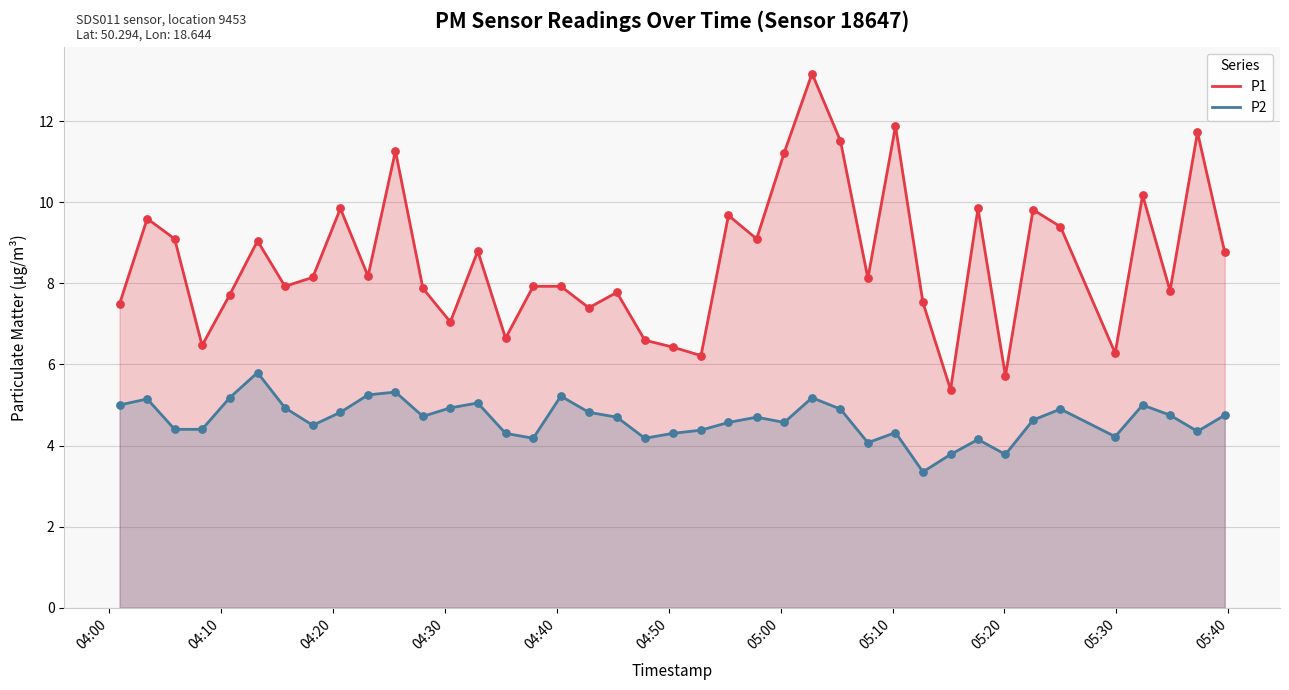

Which series contains the highest Y value?

P1